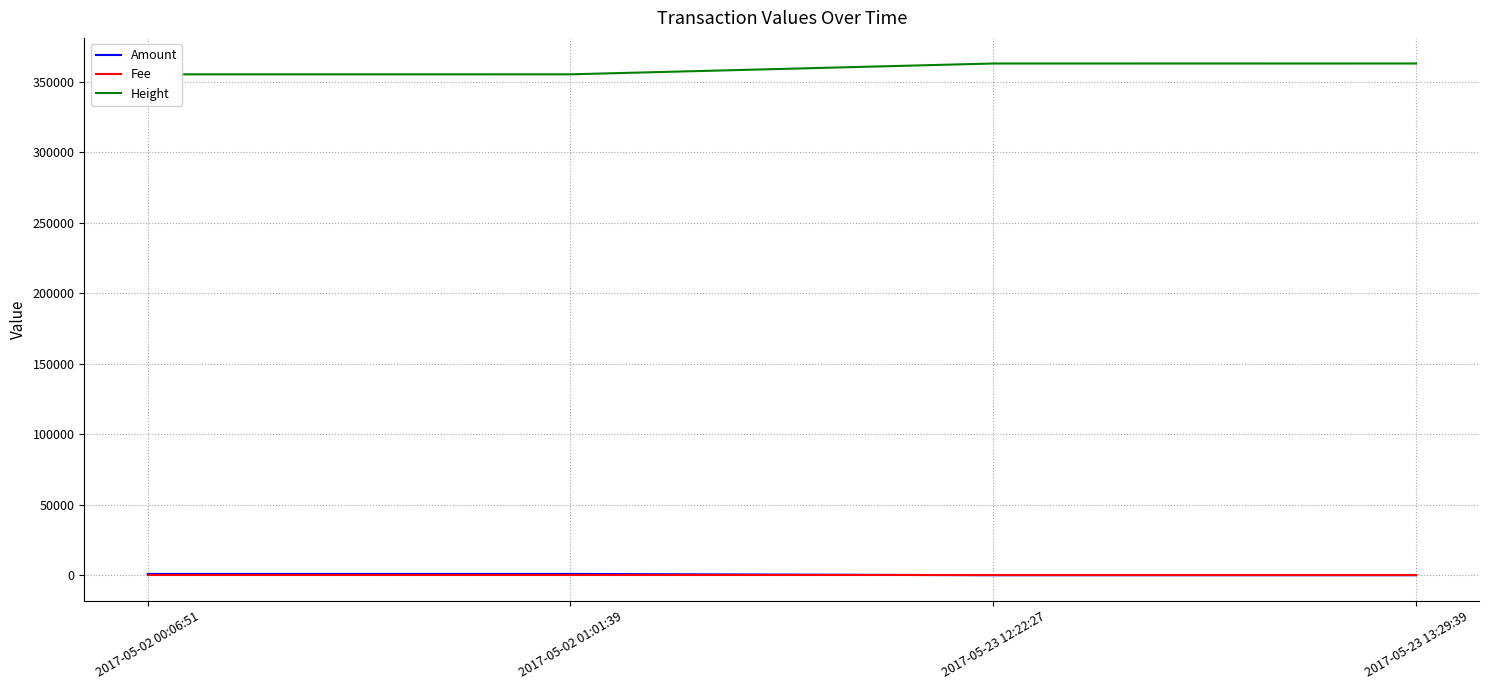

Which series has the widest spread of values?

Height